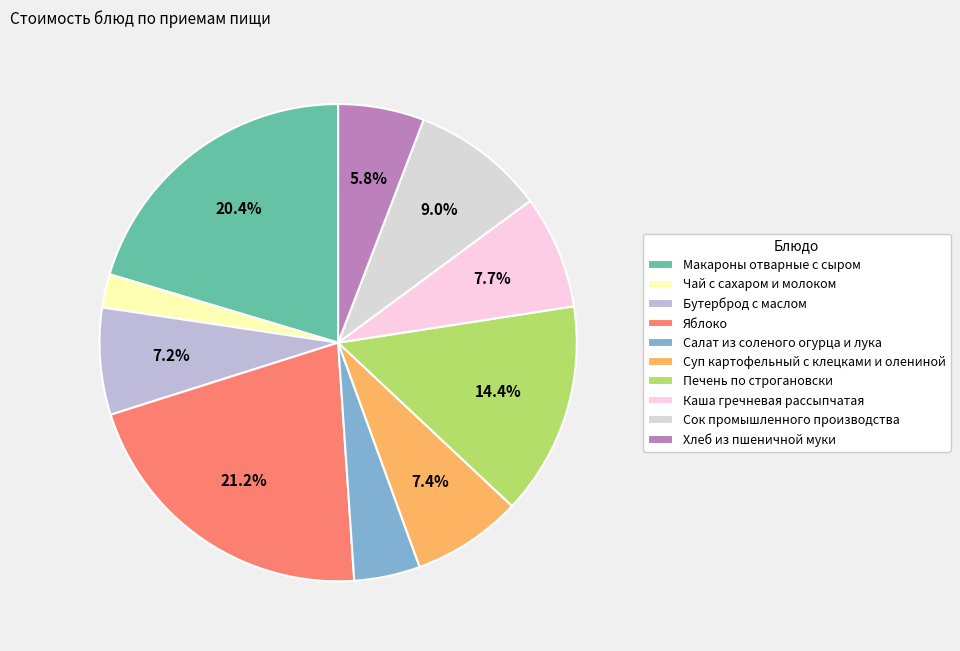

To the nearest percent, what portion does Яблоко represent?

21%